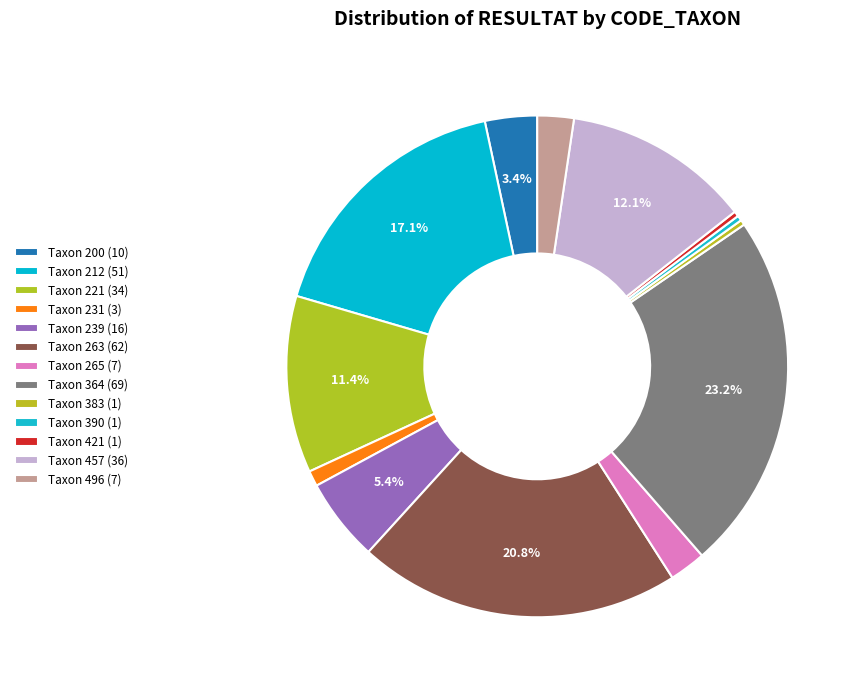

How many slices are in this pie chart?

13